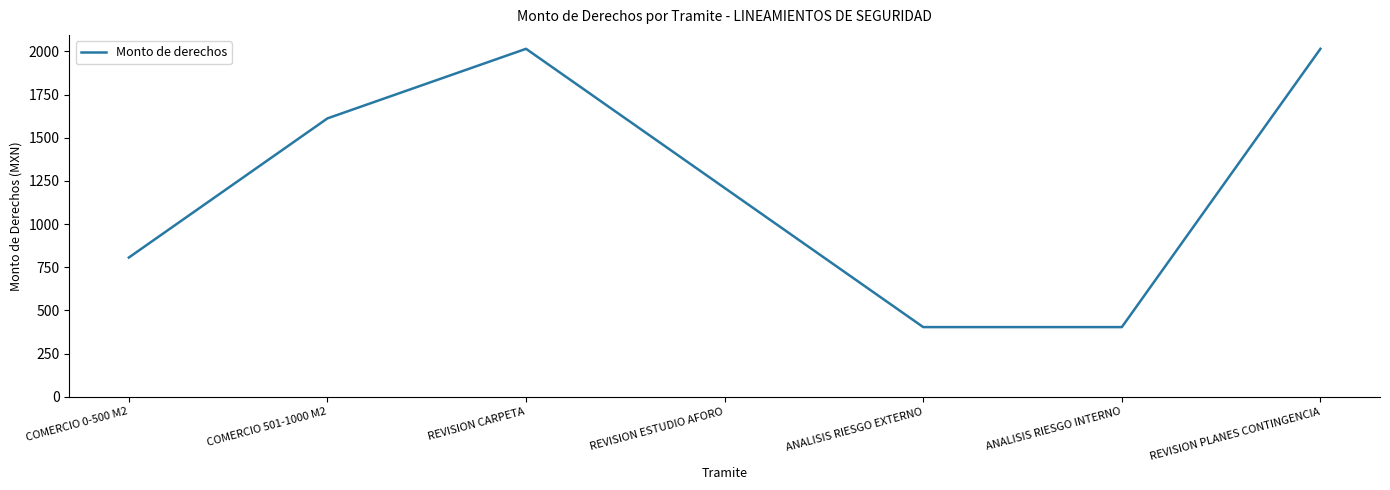

Is it true that the value at ANALISIS RIESGO EXTERNO is 181?

False